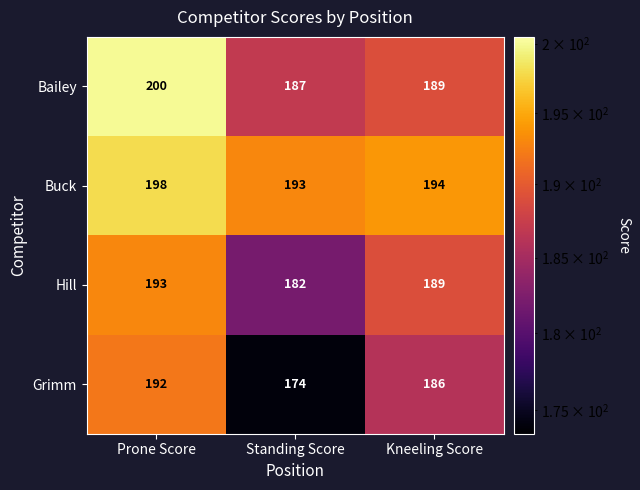

Rank the series by their average value, from highest to lowest.

Buck, Bailey, Hill, Grimm